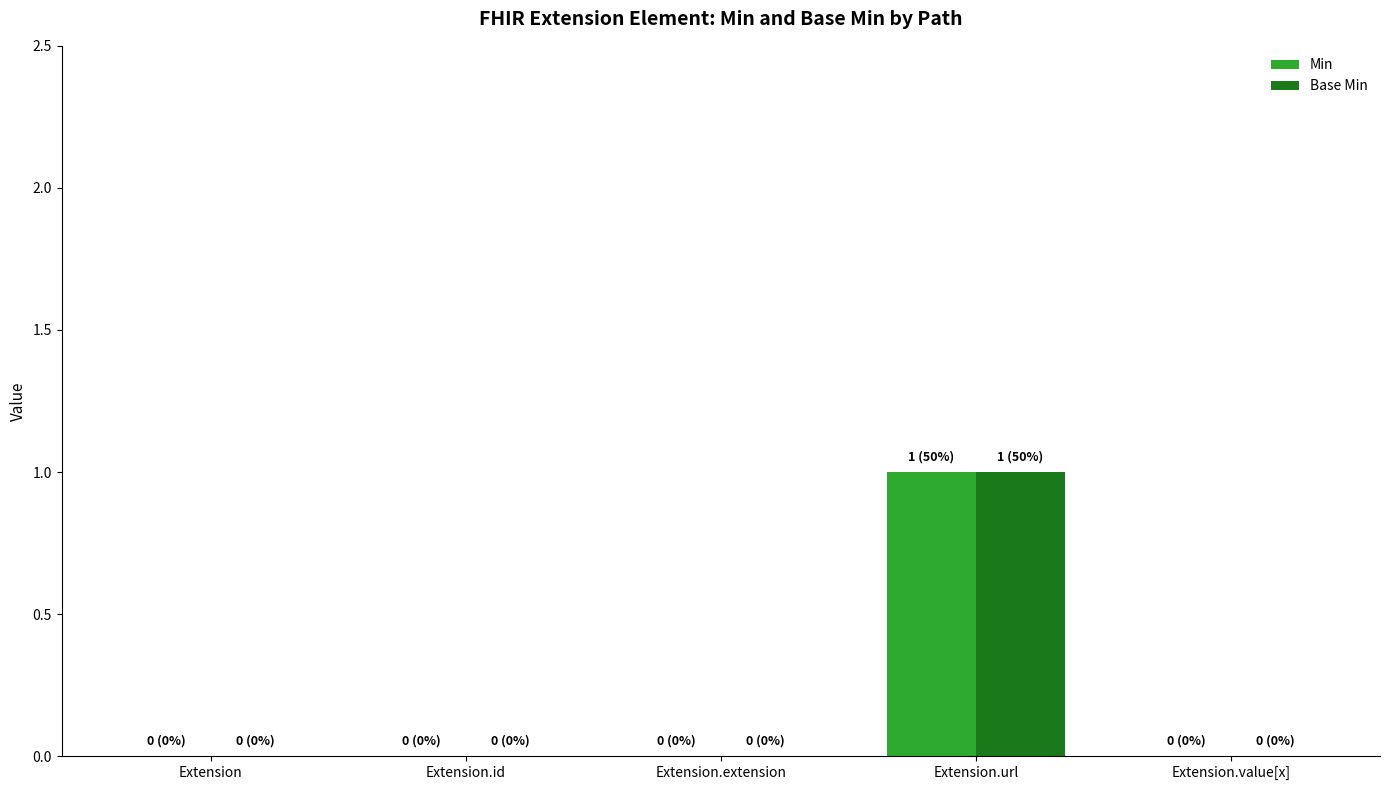

Reading left to right, what are all the values shown in this chart?

Min: 0	0	0	1	0
Base Min: 0	0	0	1	0